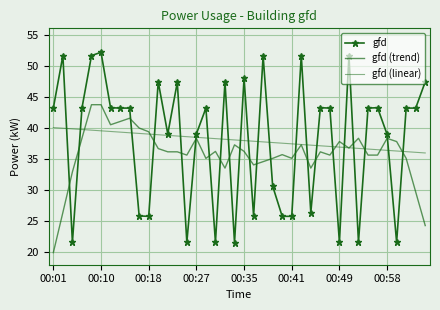

Which category has the lowest value across all series?

00:01